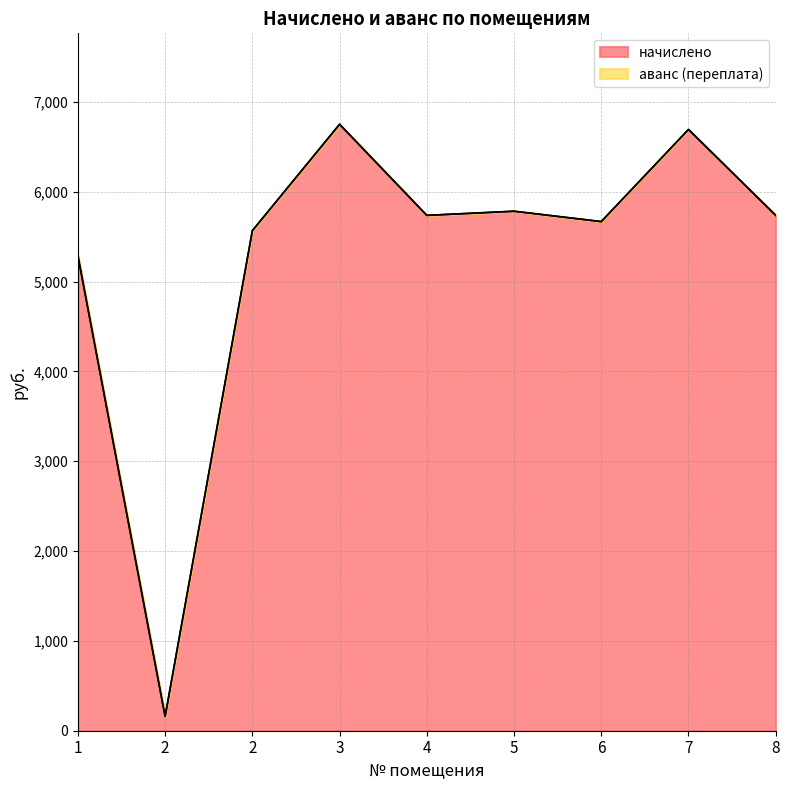

True or false: there are more than 0 points higher than both neighbors.

True